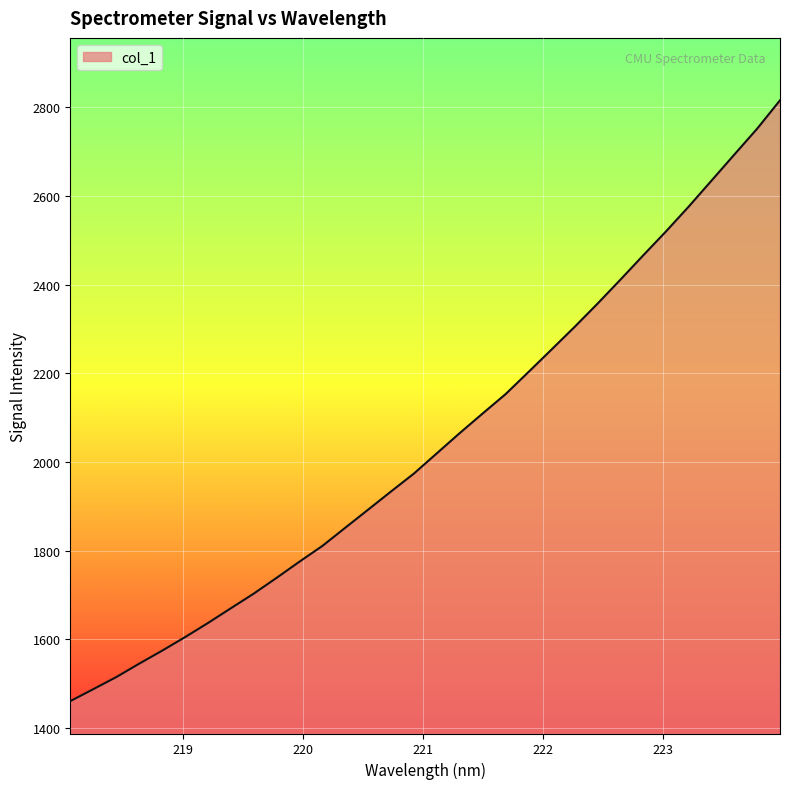

What is the maximum value shown in the chart?

2815.4